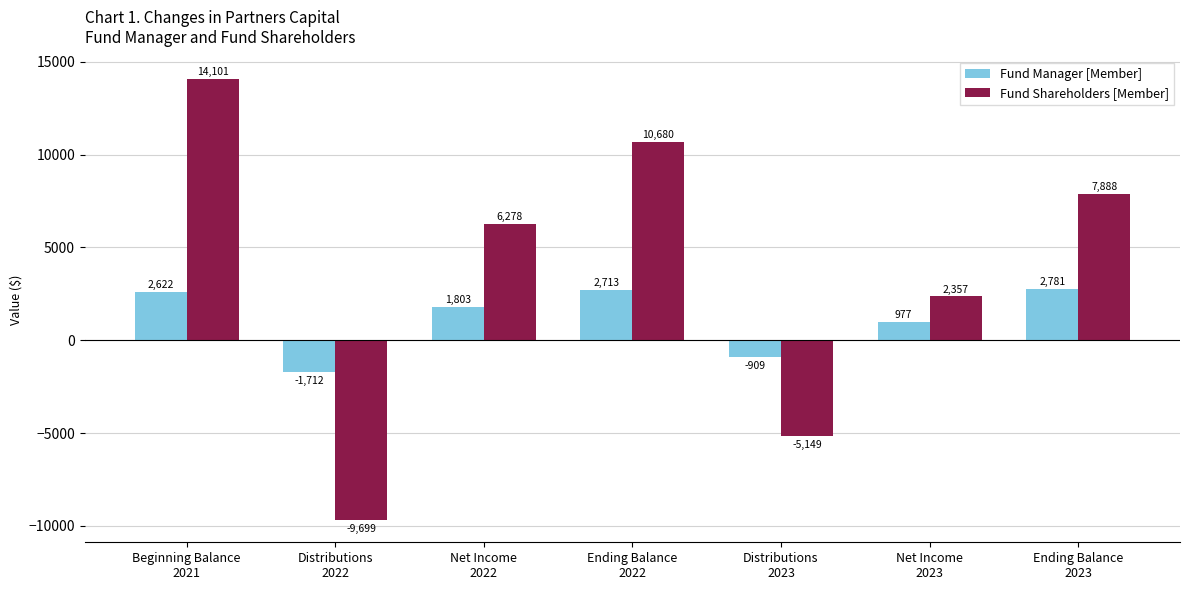

What is the maximum value for Fund Manager [Member]?

2781